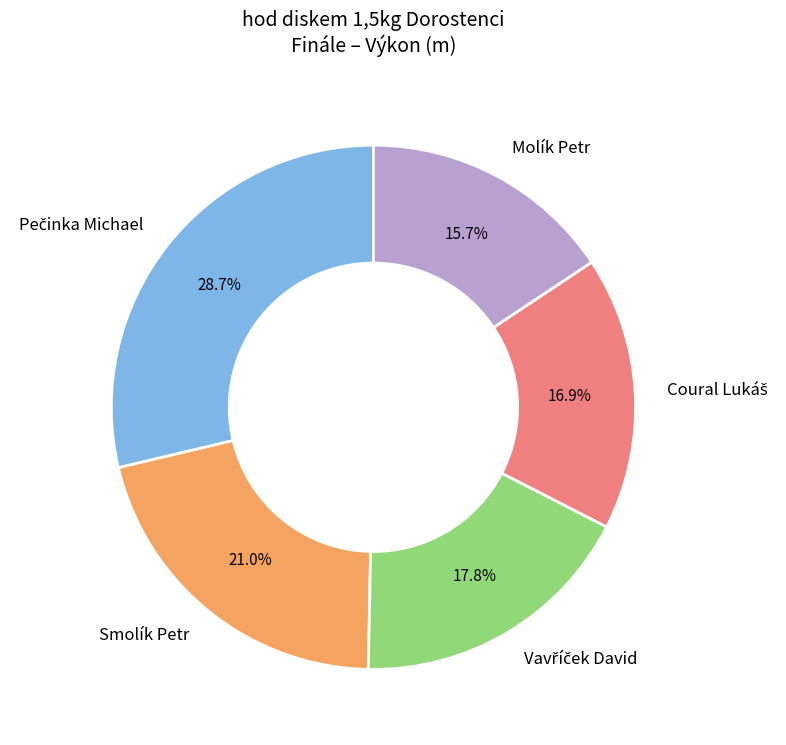

Is there a majority slice in this chart?

No